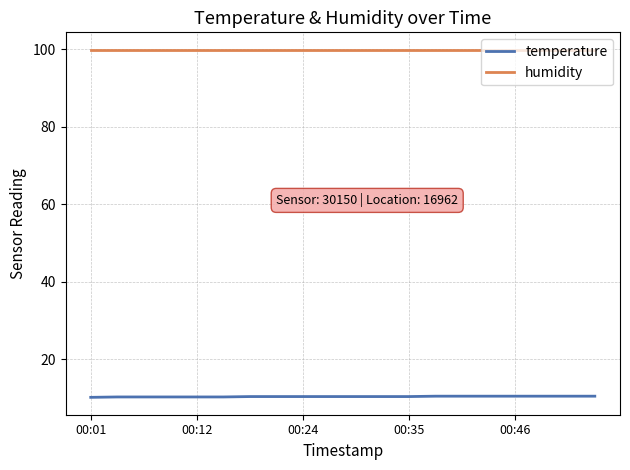

Which series has the widest spread of values?

temperature